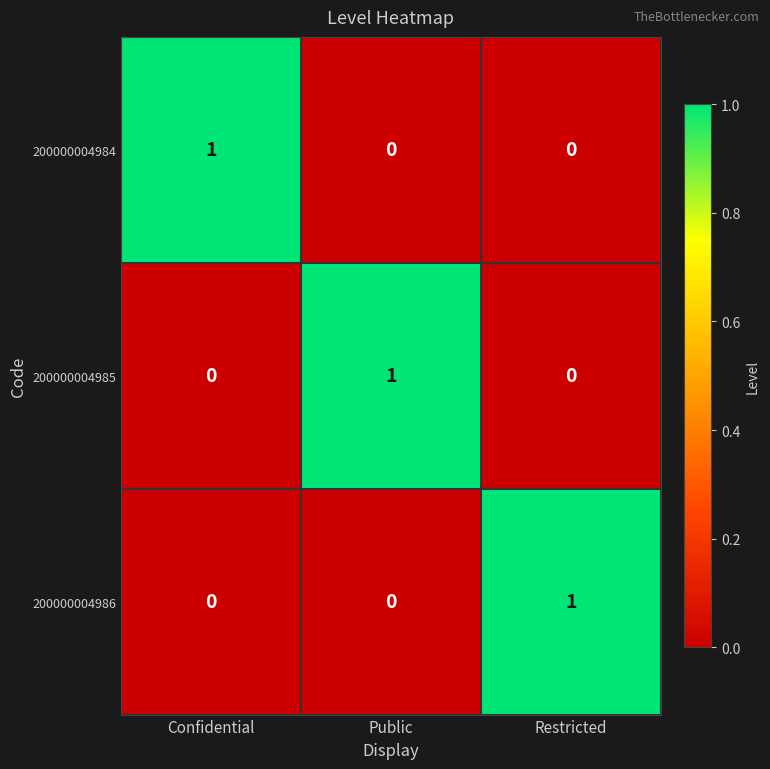

What is the maximum value shown in the chart?

1